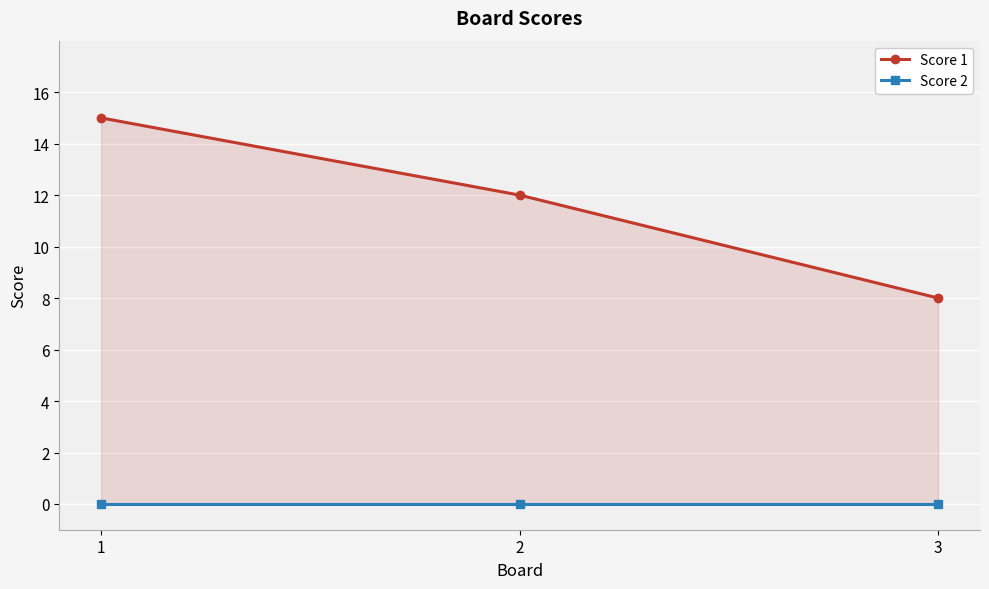

Reading left to right, what are all the values shown in this chart?

Score 1: 15	12	8
Score 2: 0	0	0